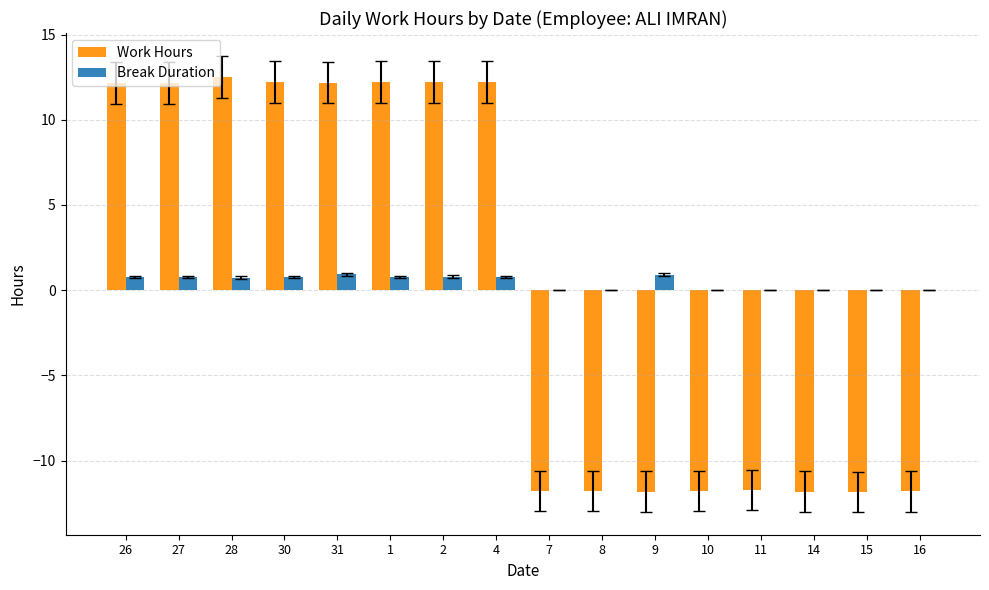

True or false: Work Hours has a value of 17.3 at 27.

False